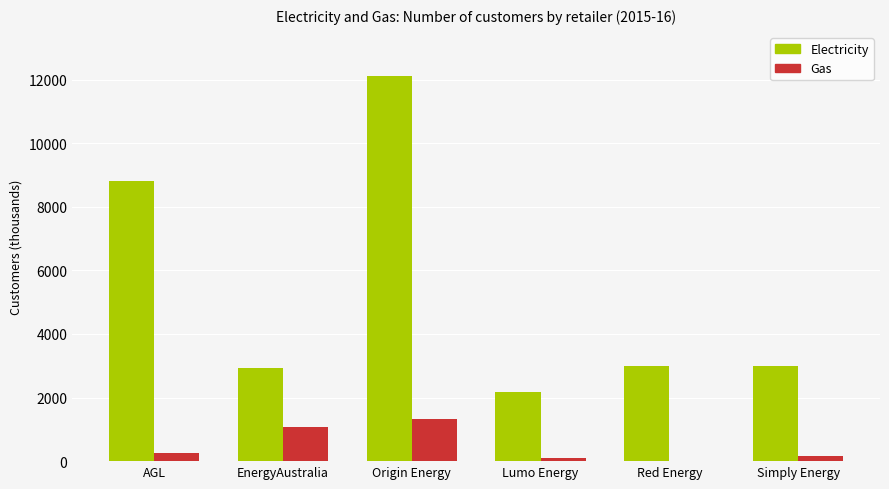

What is the sum of all Gas values?

2938.5